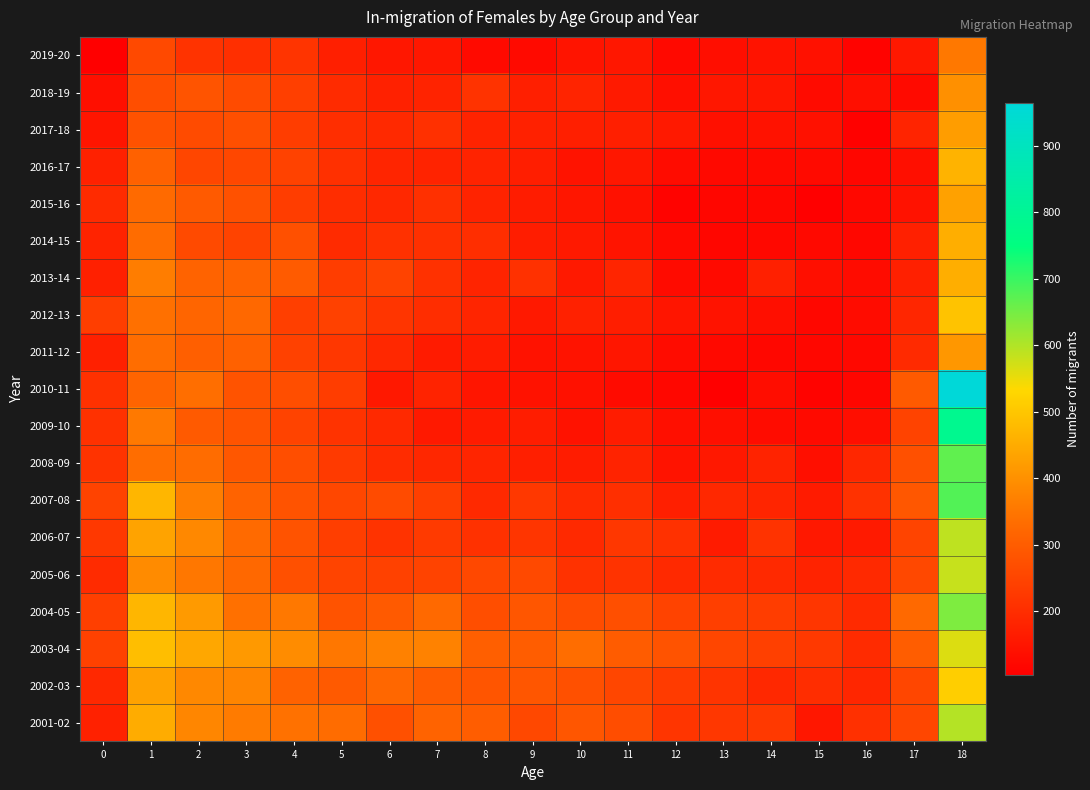

What is the difference between the highest and lowest values at 2?

229